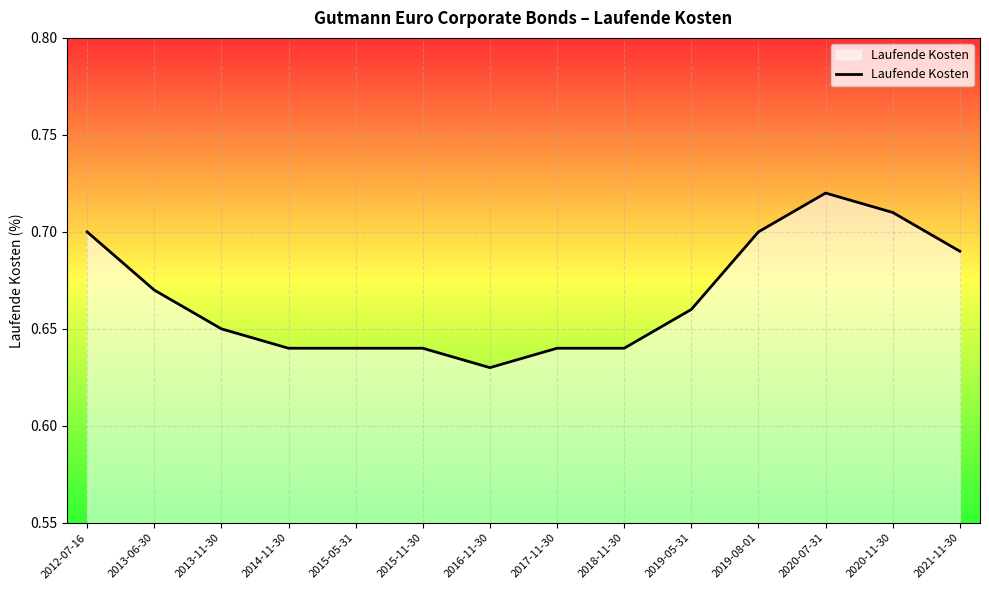

How many lines are shown in the chart?

1